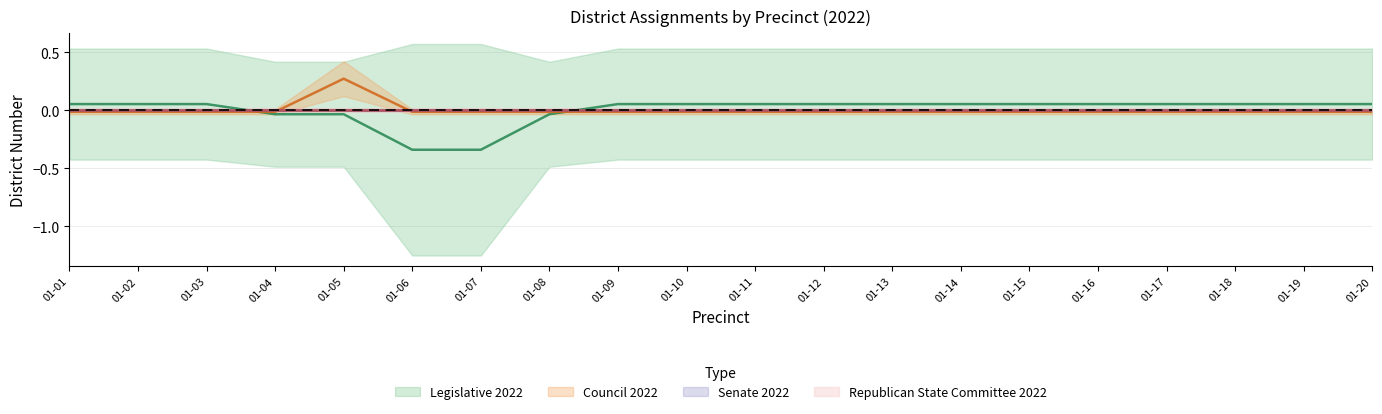

Which category has the lowest value across all series?

01-06